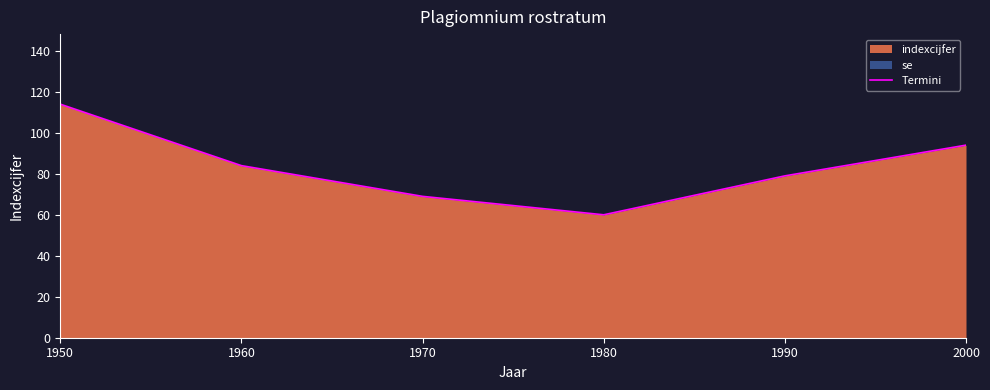

What is the ratio of the value at 1960 to the value at 1950?

0.7